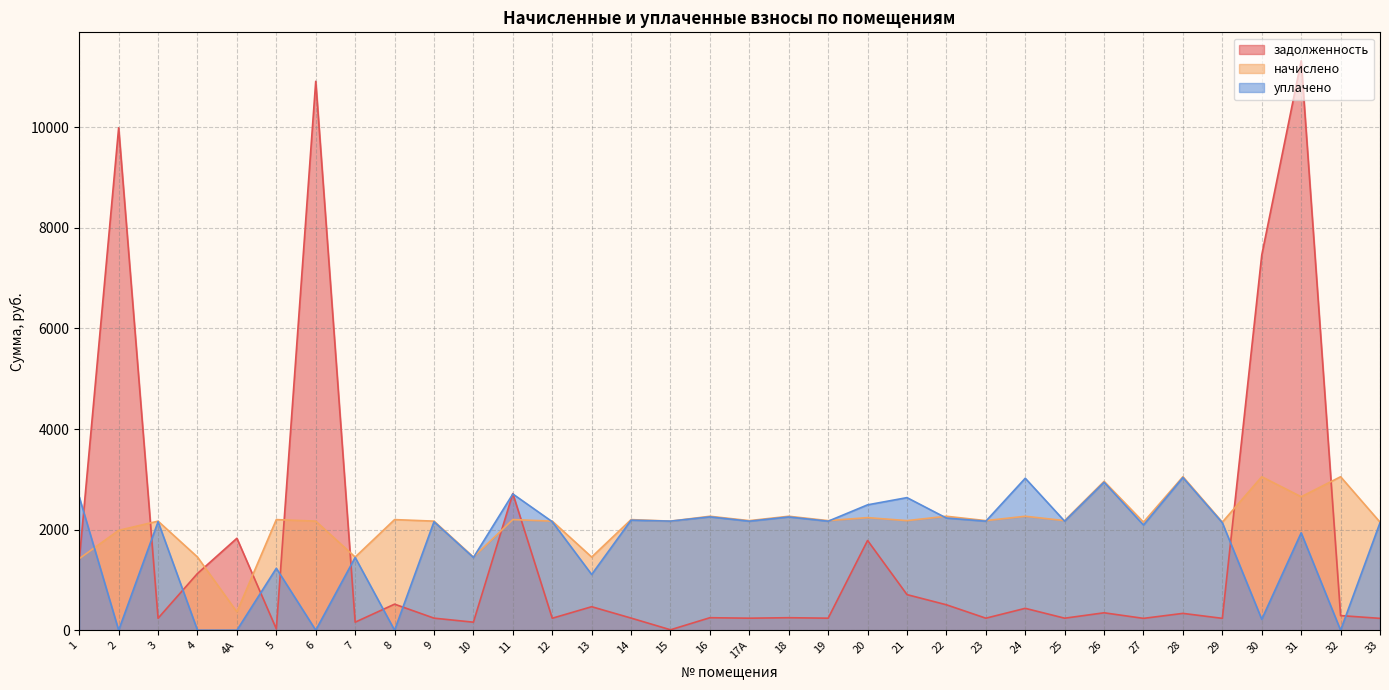

True or false: уплачено has a value of 1535.5 at 11.

False